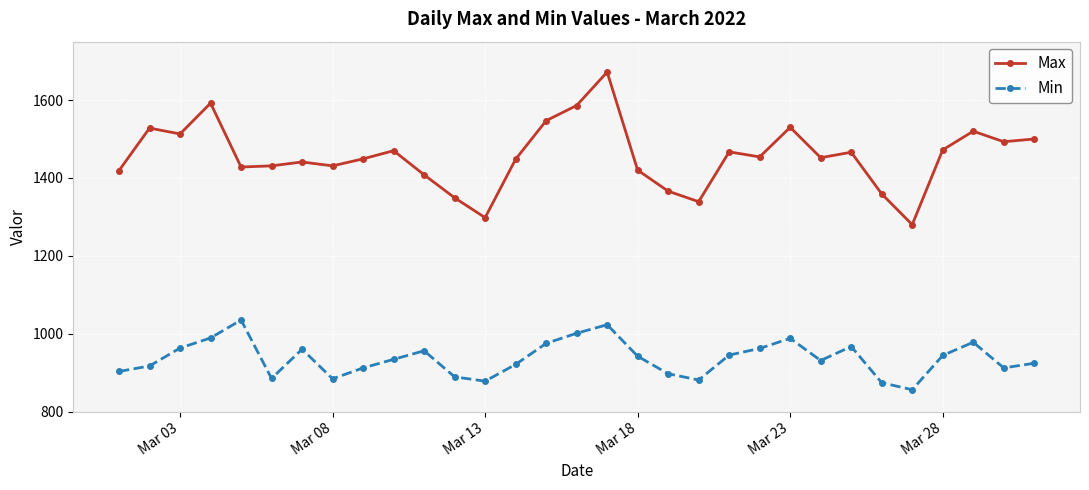

What is the maximum value for Min?

1035